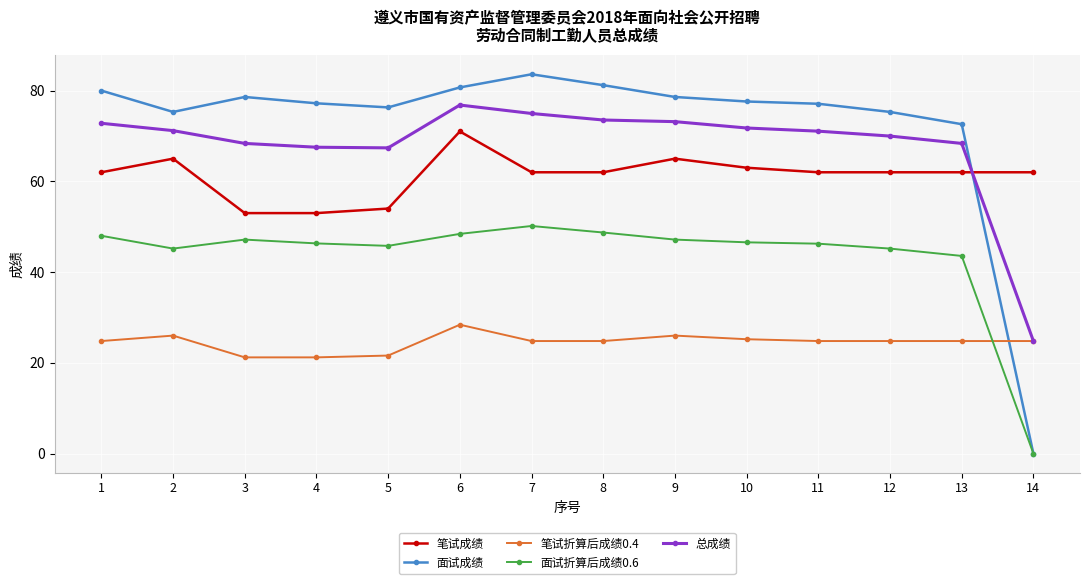

True or false: 笔试折算后成绩0.4 has more than 0 interior local peaks.

True